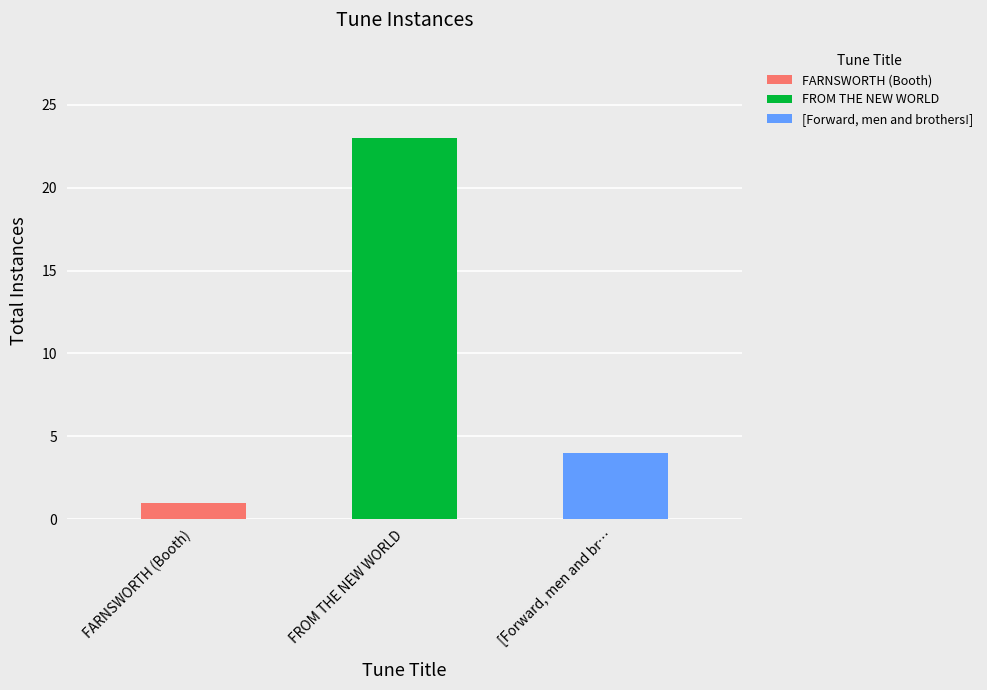

At which category does the chart reach its minimum across all series?

FARNSWORTH (Booth)